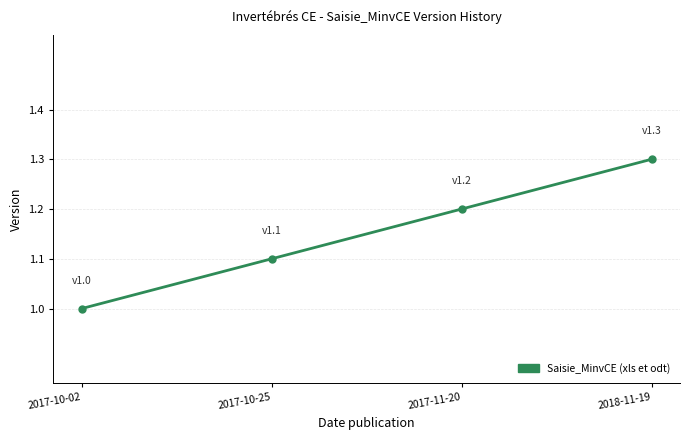

What is the sum of all values?

4.6